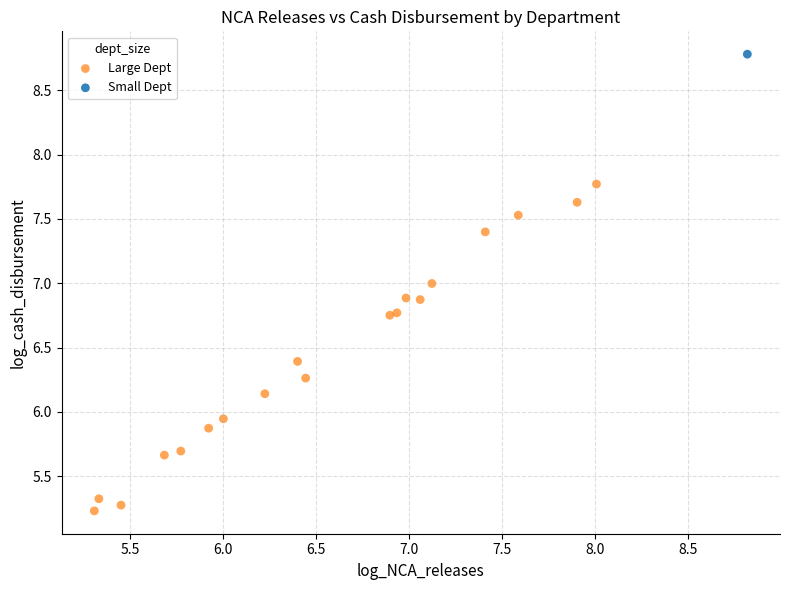

What are all the series names shown in the legend?

Large Dept, Small Dept